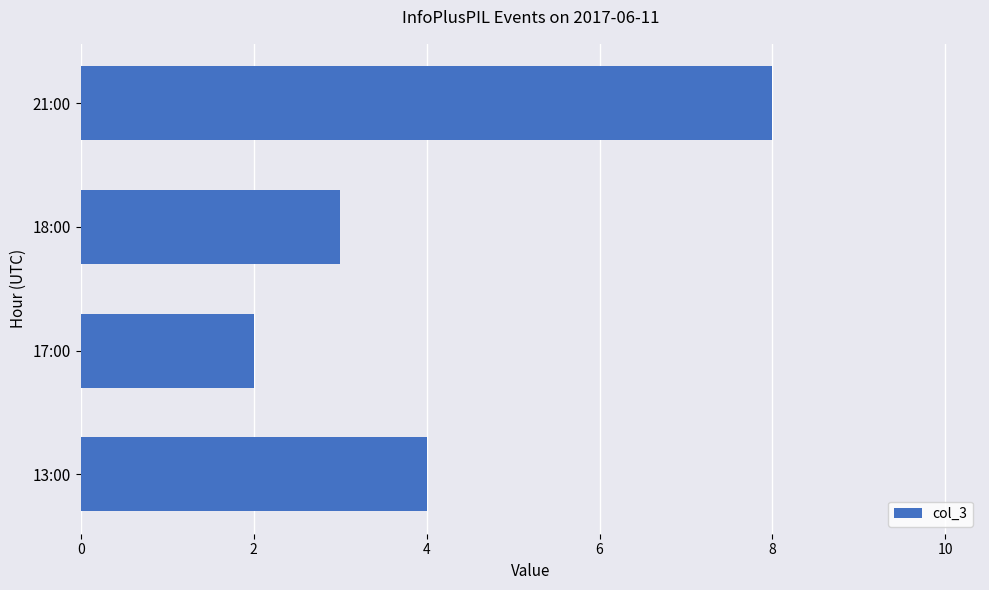

Rank the categories by value from highest to lowest.

21:00, 13:00, 18:00, 17:00